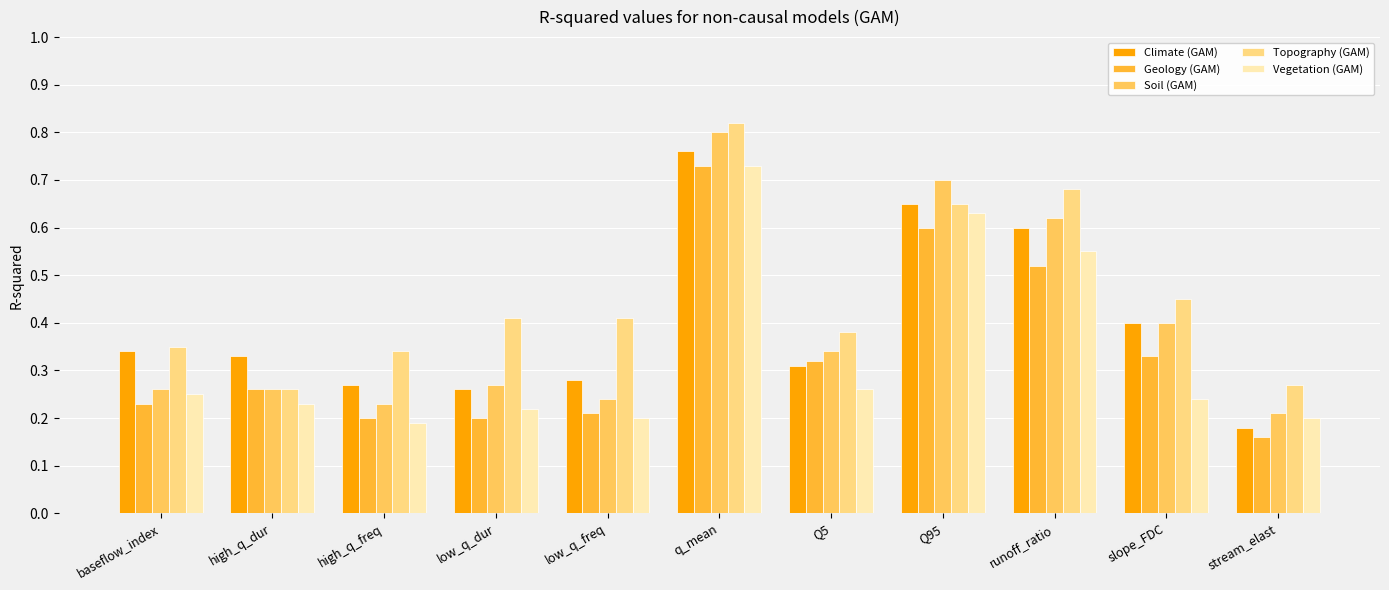

Count the number of categories in the chart.

11